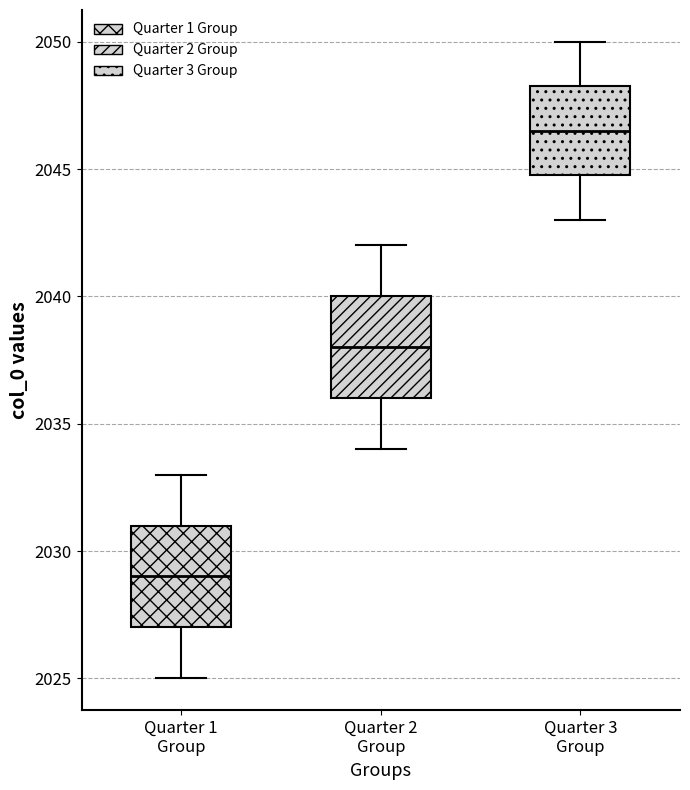

Reading left to right, read every box against the y-axis: the position of its median line, the range the box covers, and the ends of its whiskers. The values are not printed on the chart, so give them approximately, as read against the axis.

Quarter 1 Group: median 2029.0, box 2027.0 to 2031.0, whiskers 2025.0 to 2033.0
Quarter 2 Group: median 2038.0, box 2036.0 to 2040.0, whiskers 2034.0 to 2042.0
Quarter 3 Group: median 2046.5, box 2045.0 to 2048.5, whiskers 2043.0 to 2050.0